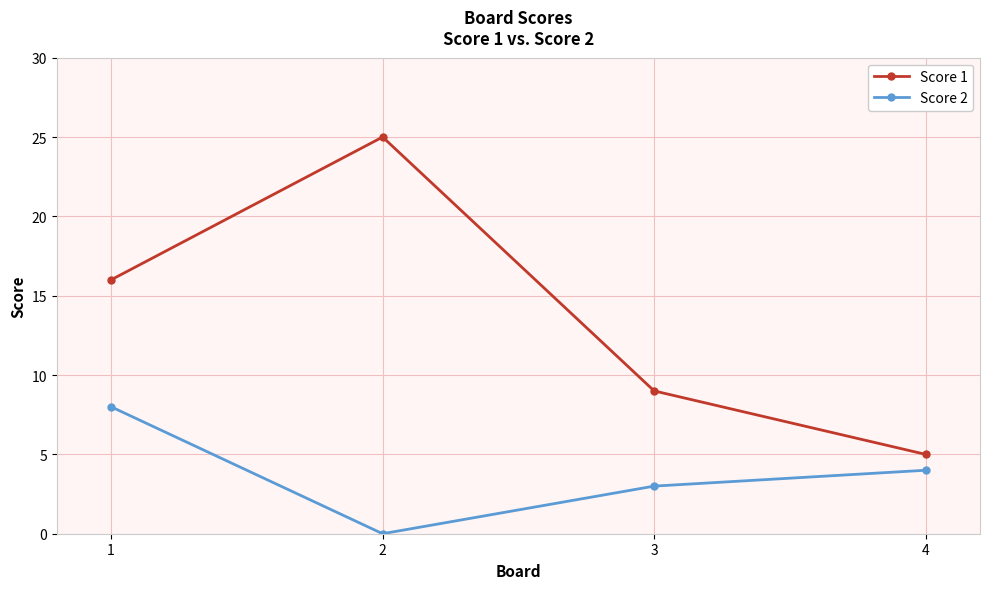

The value of Score 1 at 1 is 16. True or false?

True